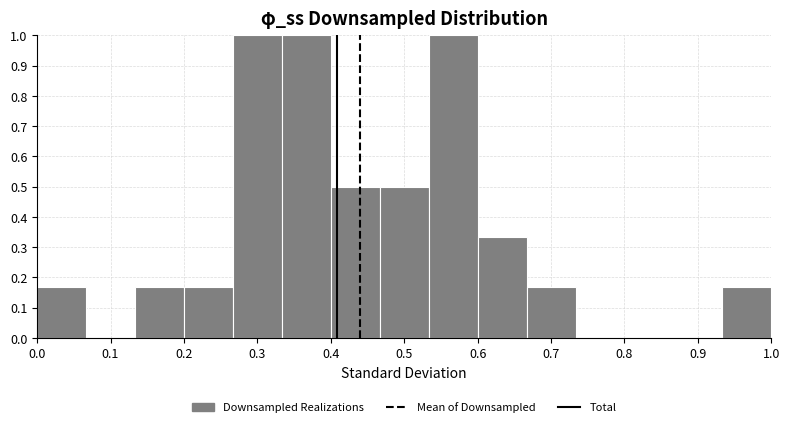

Reading left to right, list every bar in this chart as the range it spans on the x-axis followed by its height. Neither the bar edges nor the heights are printed on the chart, so give them approximately, as read against the axes.

0.00 to 0.07: 0.17
0.07 to 0.13: 0
0.13 to 0.20: 0.17
0.20 to 0.27: 0.17
0.27 to 0.33: 1.00
0.33 to 0.40: 1.00
0.40 to 0.47: 0.50
0.47 to 0.53: 0.50
0.53 to 0.60: 1.00
0.60 to 0.67: 0.33
0.67 to 0.73: 0.17
0.73 to 0.80: 0
0.80 to 0.87: 0
0.87 to 0.93: 0
0.93 to 1.00: 0.17